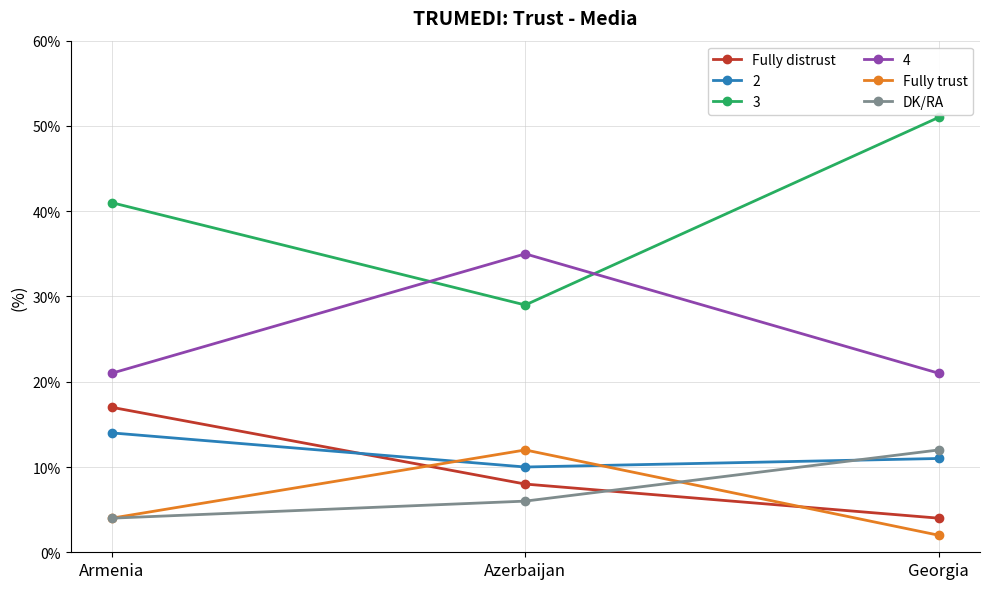

Is it true that Fully distrust equals 7 at Georgia?

False